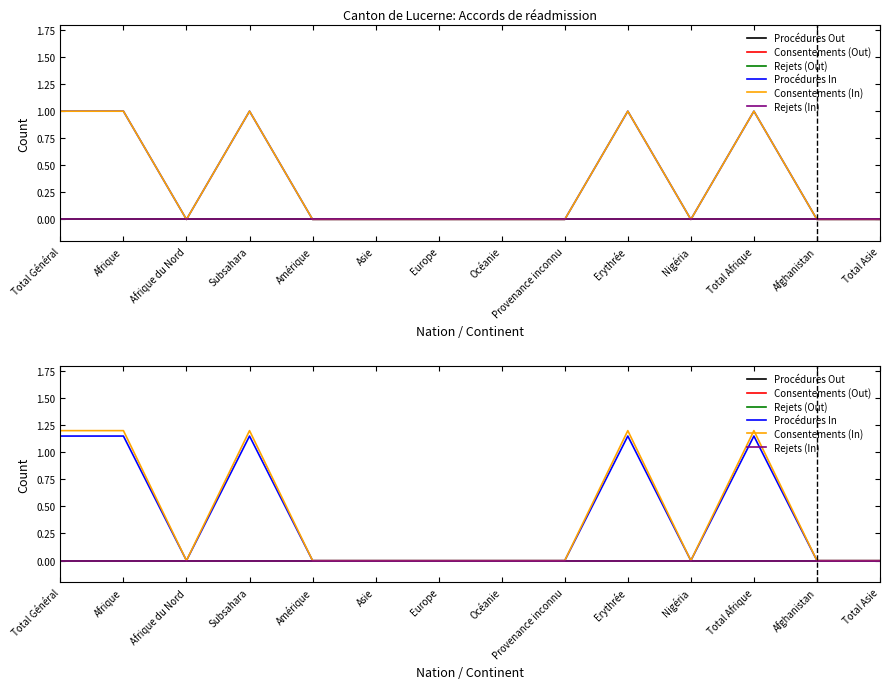

Is the value of Rejets (Out) at Océanie greater than the value of Rejets (In) at Total Asie?

No